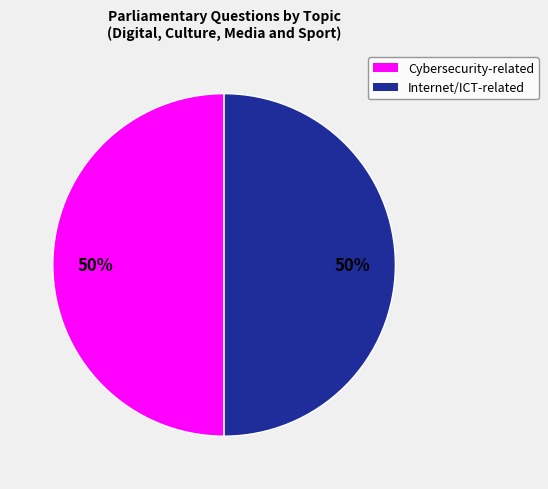

To the nearest percent, what is the average slice percentage?

50%